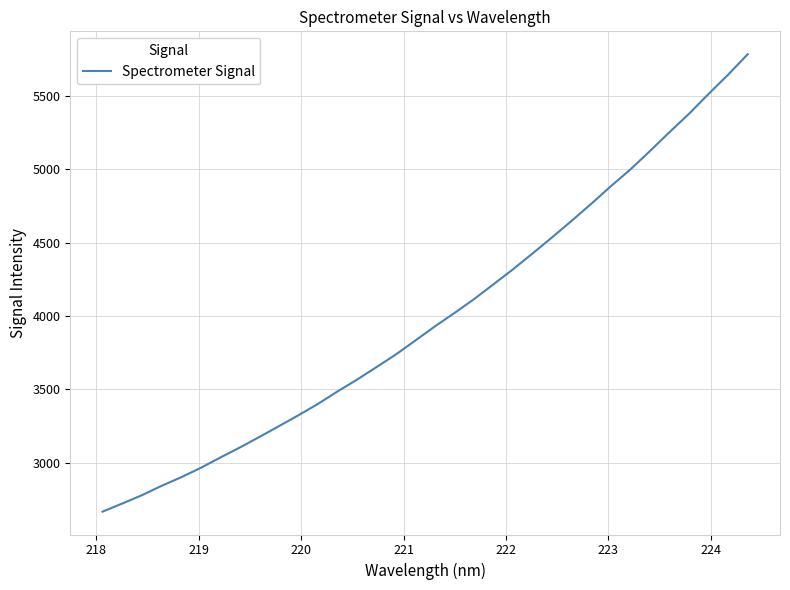

How many lines are shown in the chart?

1